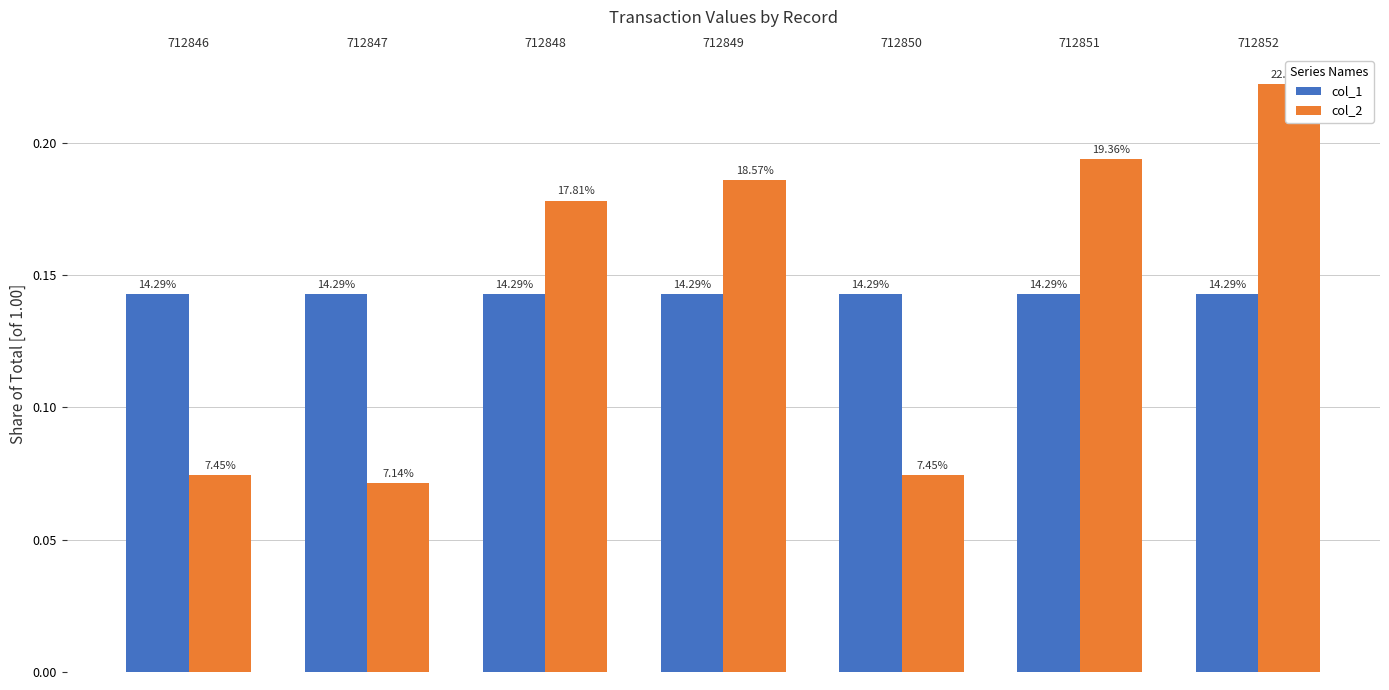

What is the sum of all col_1 values?

1.0